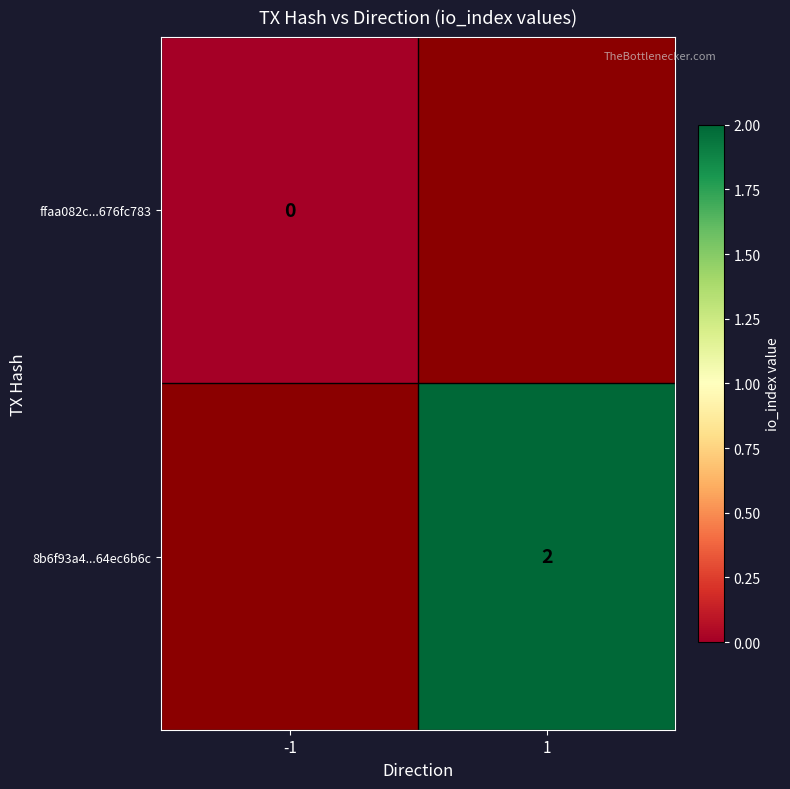

The 8b6f93a4...64ec6b6c series shows 2 at 1. True or false?

True